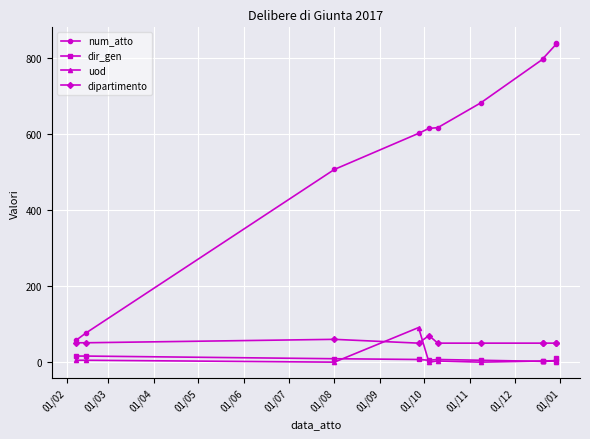

How many intersections are there between dir_gen and uod?

4